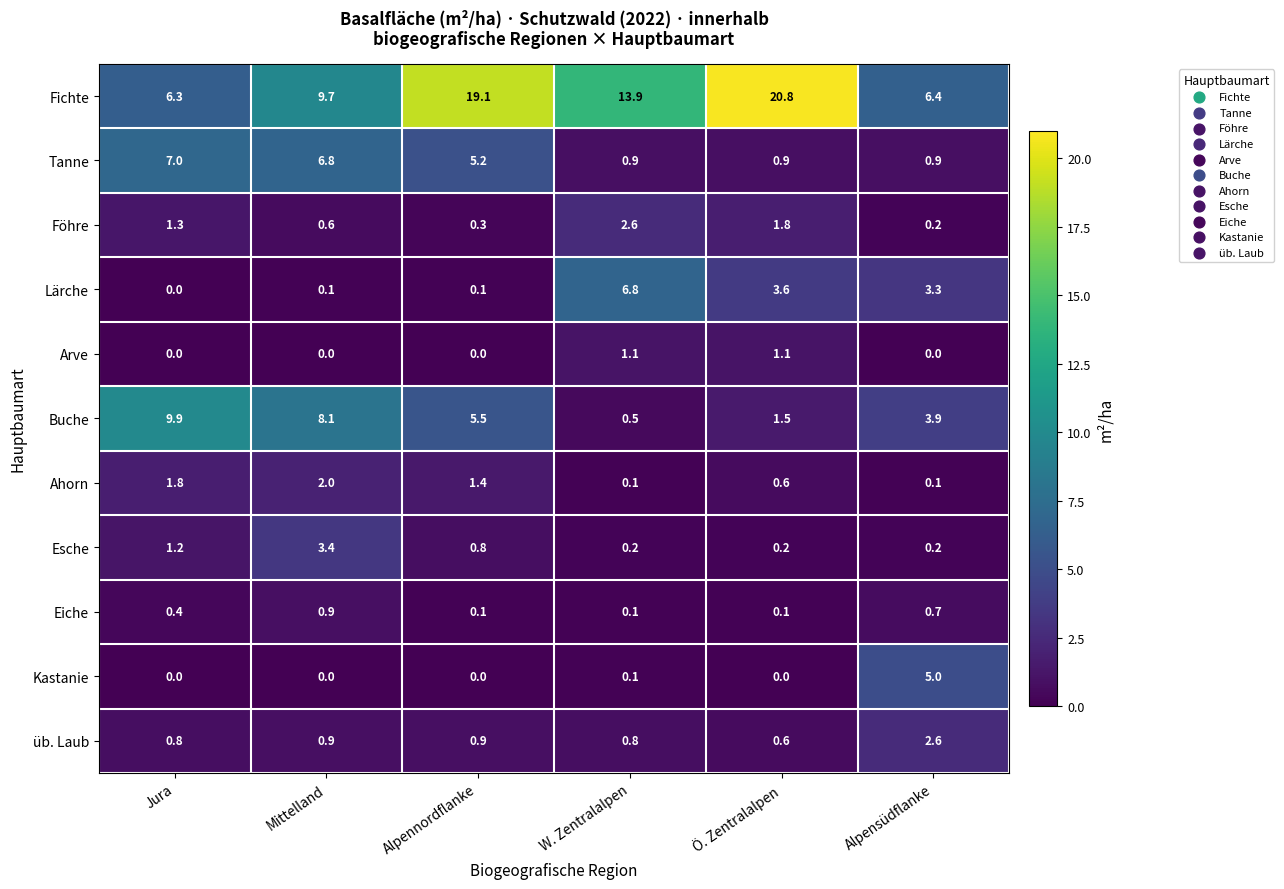

Where does the Föhre series first go above 1?

Jura